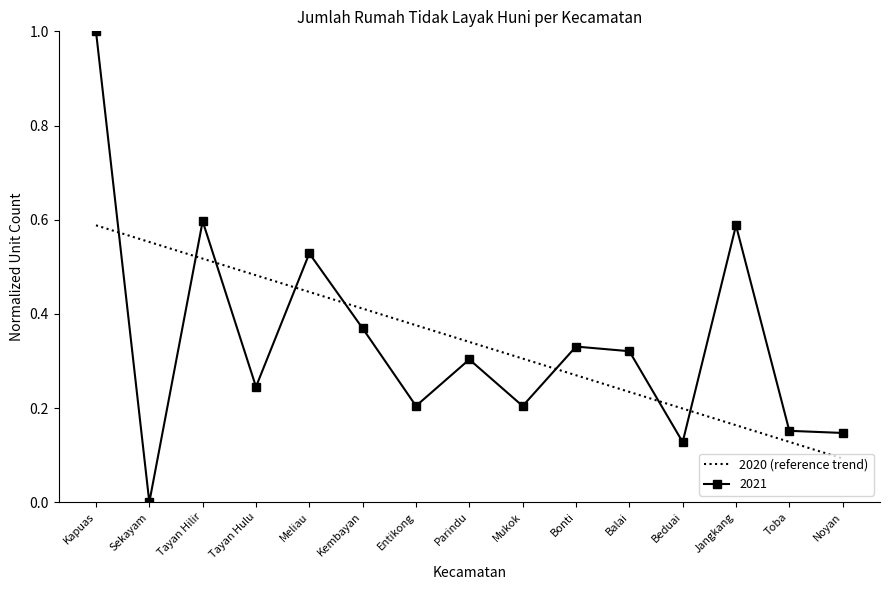

The value of 2021 at Jangkang is 0.2. True or false?

False